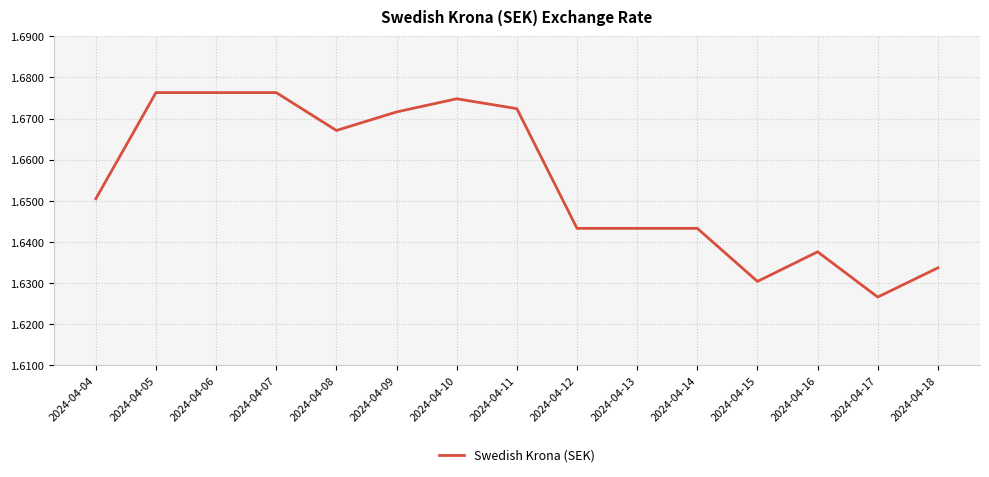

What is the ratio of the value at 2024-04-14 to the value at 2024-04-09?

1.0